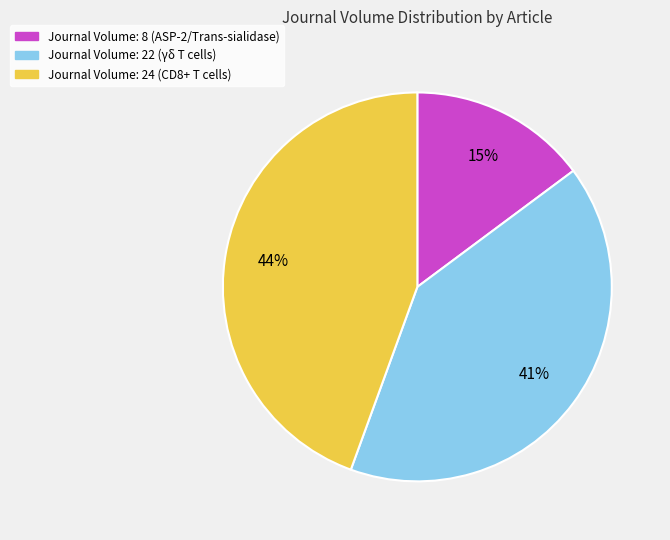

To the nearest percent, what is the average slice percentage?

33%